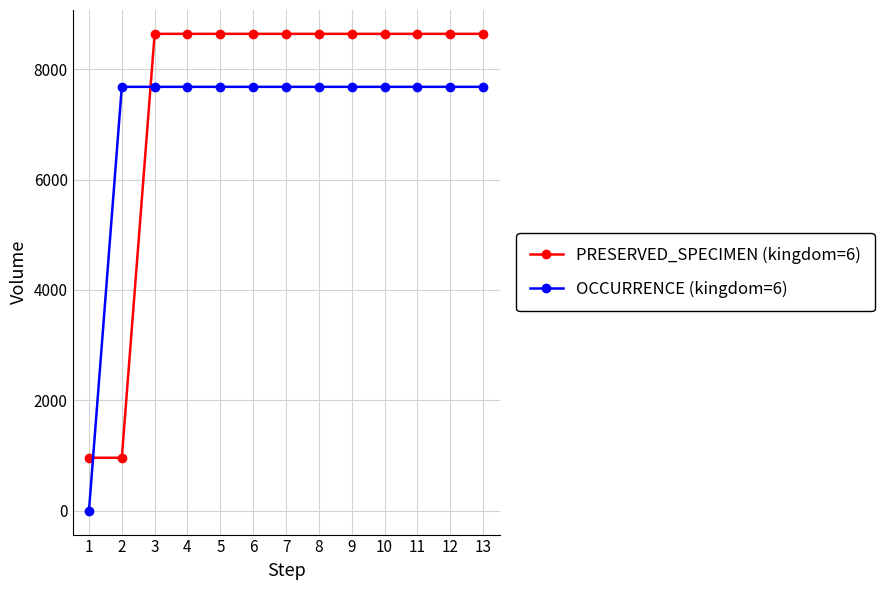

What is the difference between the highest and lowest values at 11?

960